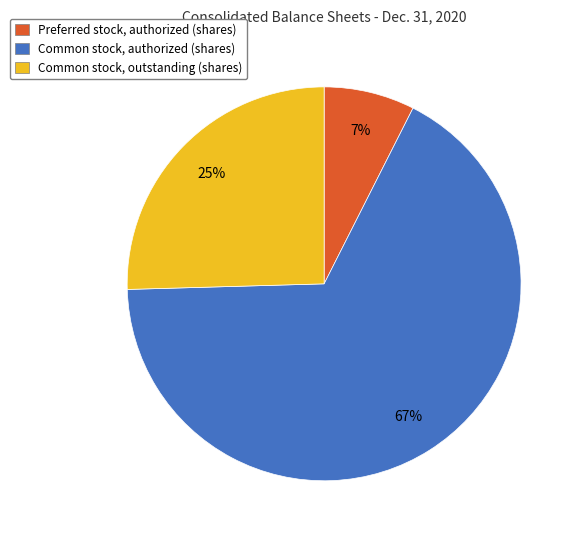

Between Common stock, authorized (shares) and Common stock, outstanding (shares), which is larger?

Common stock, authorized (shares)